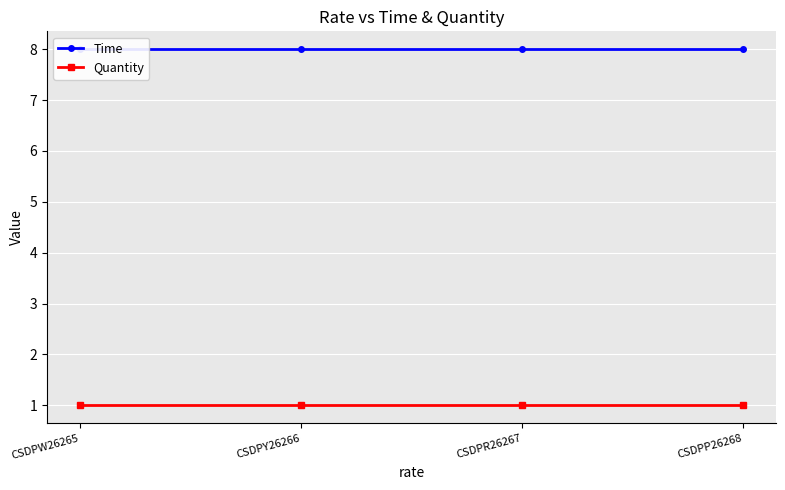

What is the minimum value for Time?

8